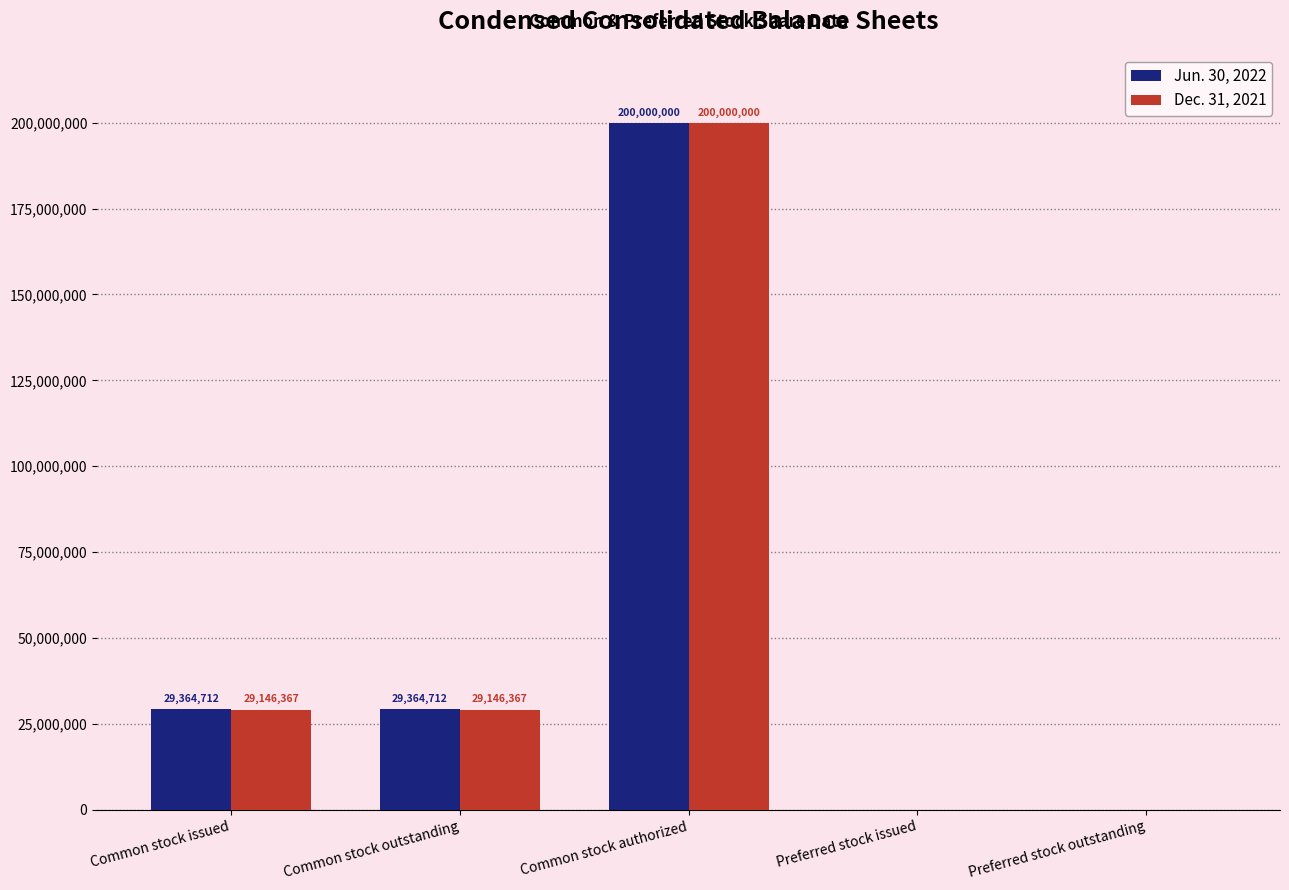

Which series has the largest total across all categories?

Jun. 30, 2022